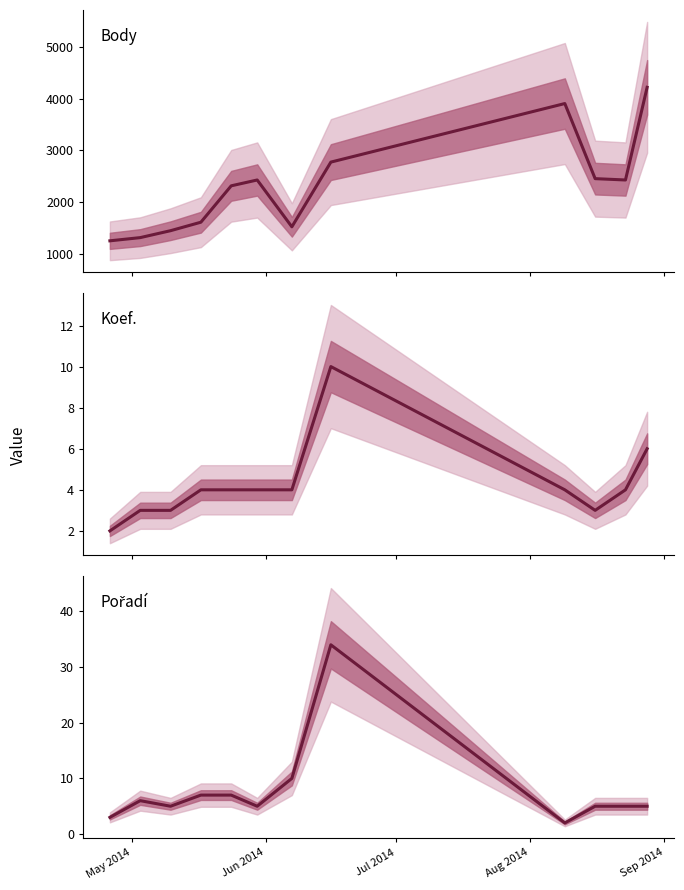

What is the sum of all Body values?

27635